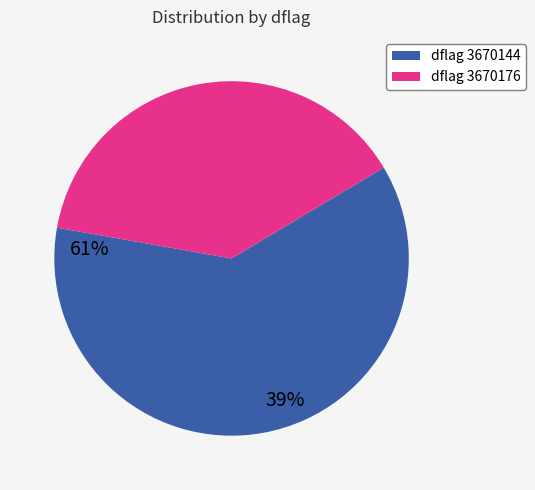

The dflag 3670176 slice represents 30% of the pie. True or false?

False